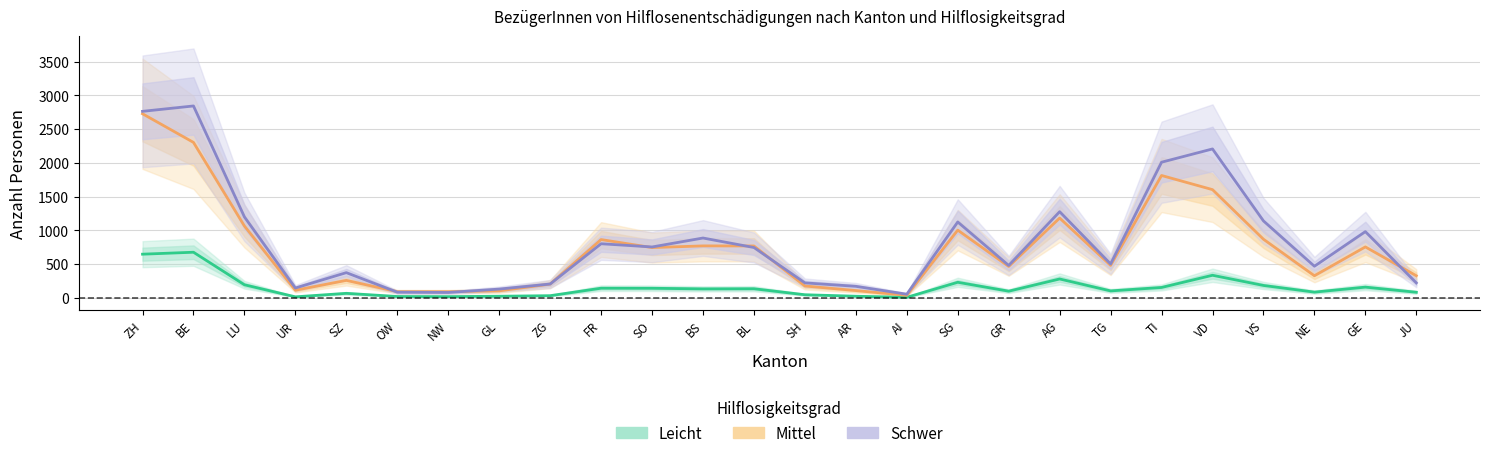

At which label does Mittel first exceed 742?

ZH